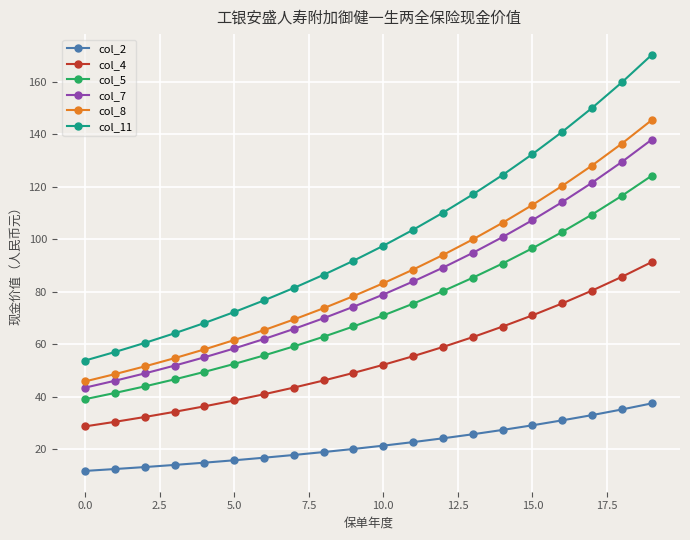

What is the difference between the maximum and minimum values in the col_7 series?

94.4